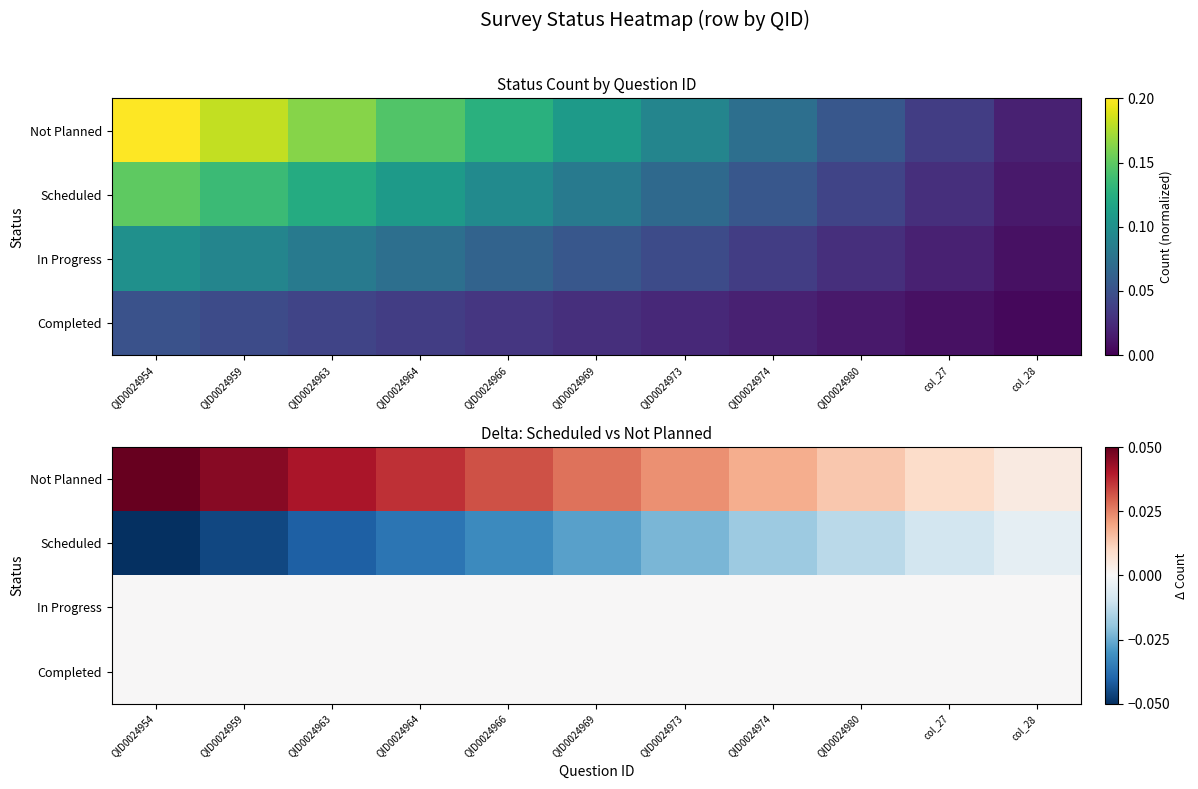

The value of Scheduled at col_27 is -0.0. True or false?

True